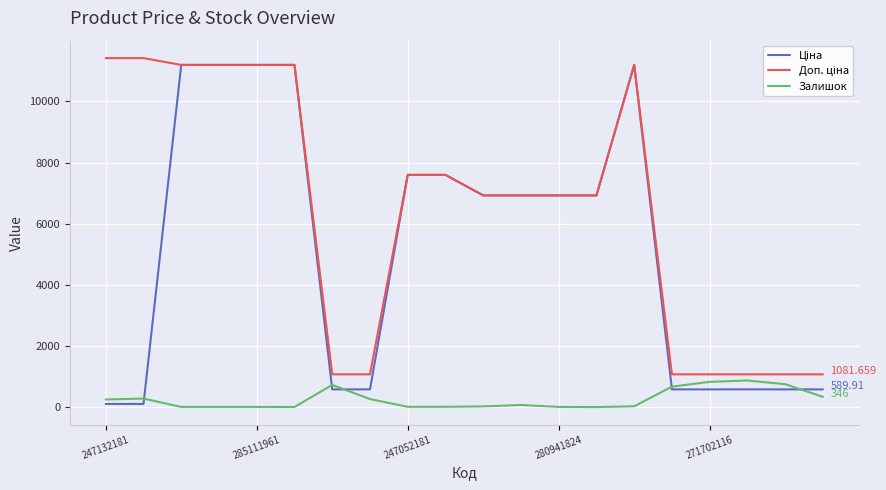

How many lines are shown in the chart?

3